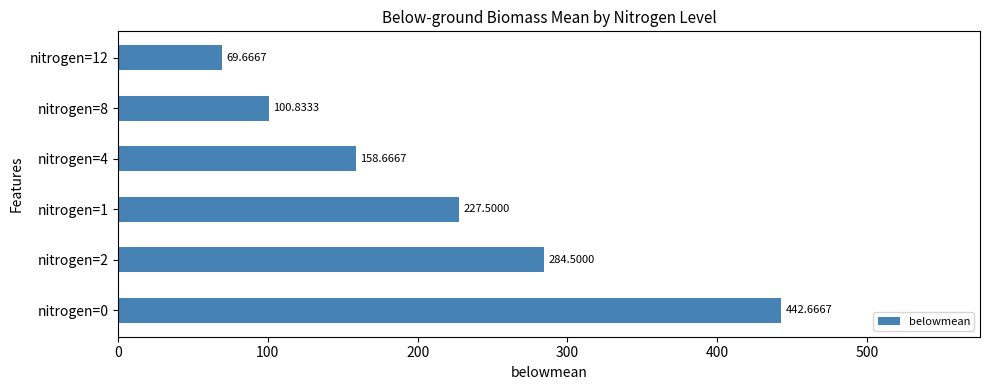

What is the change in value from nitrogen=1 to nitrogen=4?

-68.8